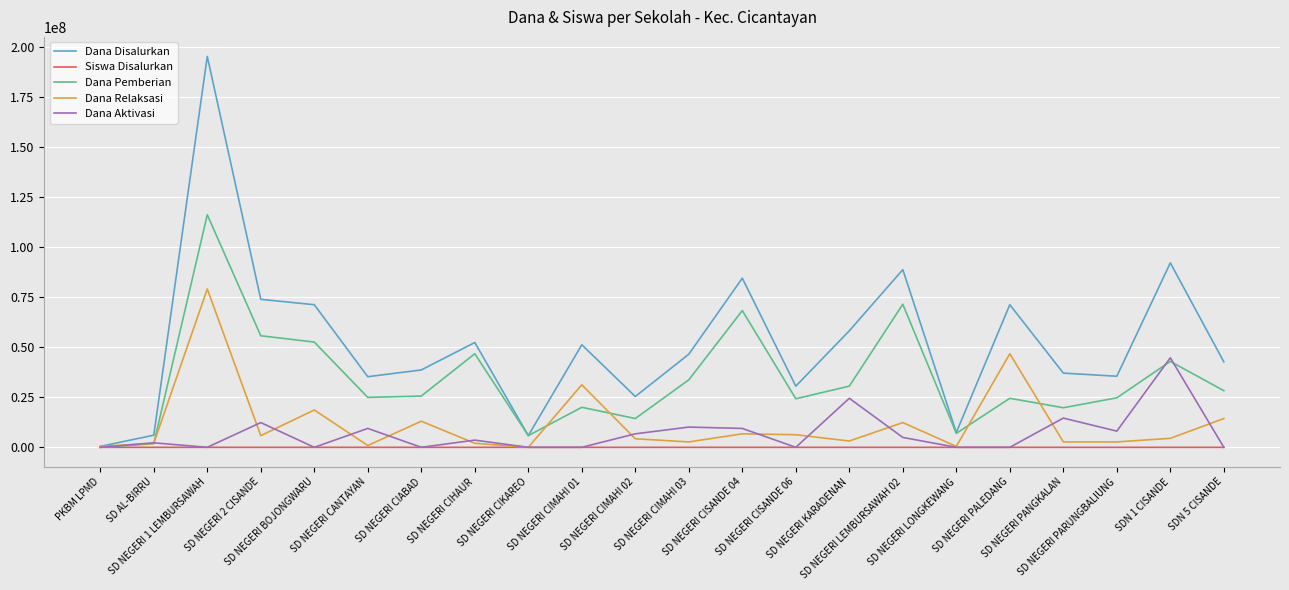

What is the average value of the Siswa Disalurkan series?

128